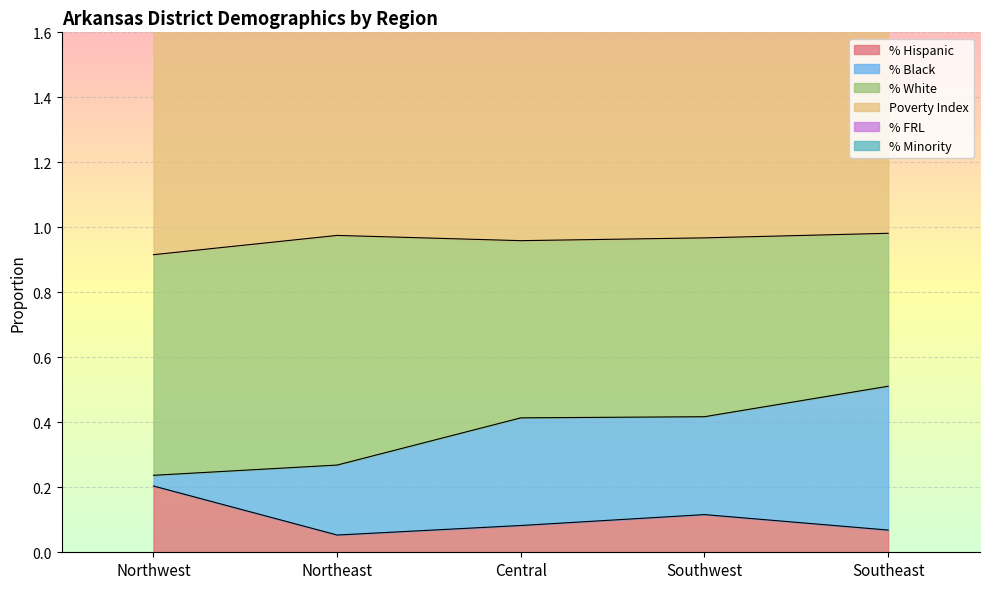

In Poverty Index, how many points are lower than both neighbors (excluding endpoints)?

1